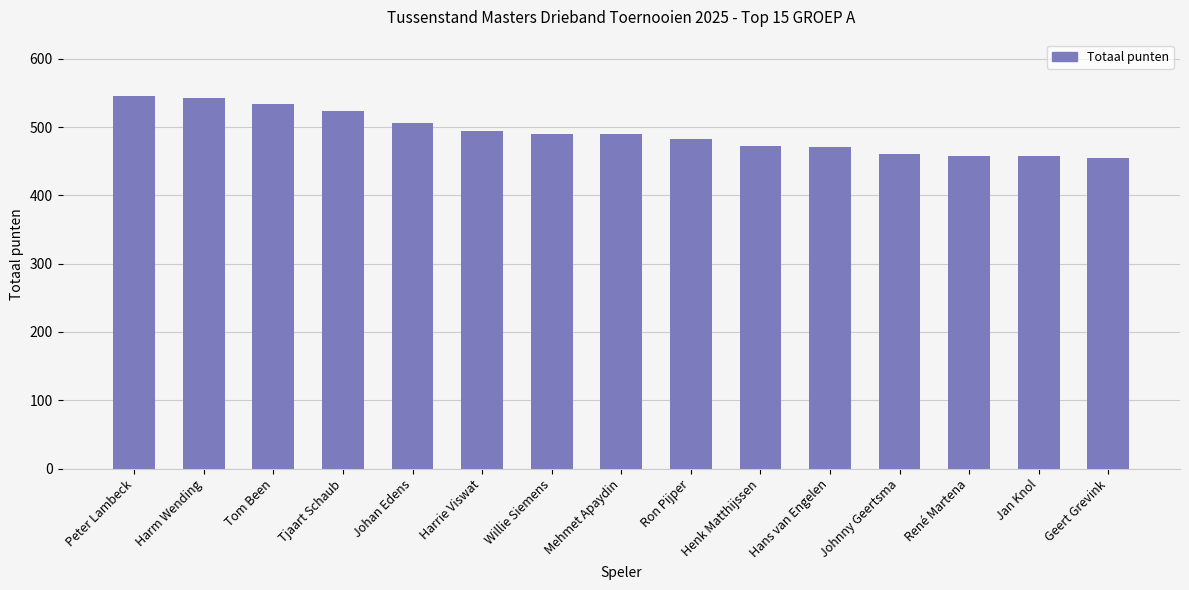

Which has a higher value, Harm Wending or Willie Siemens?

Harm Wending